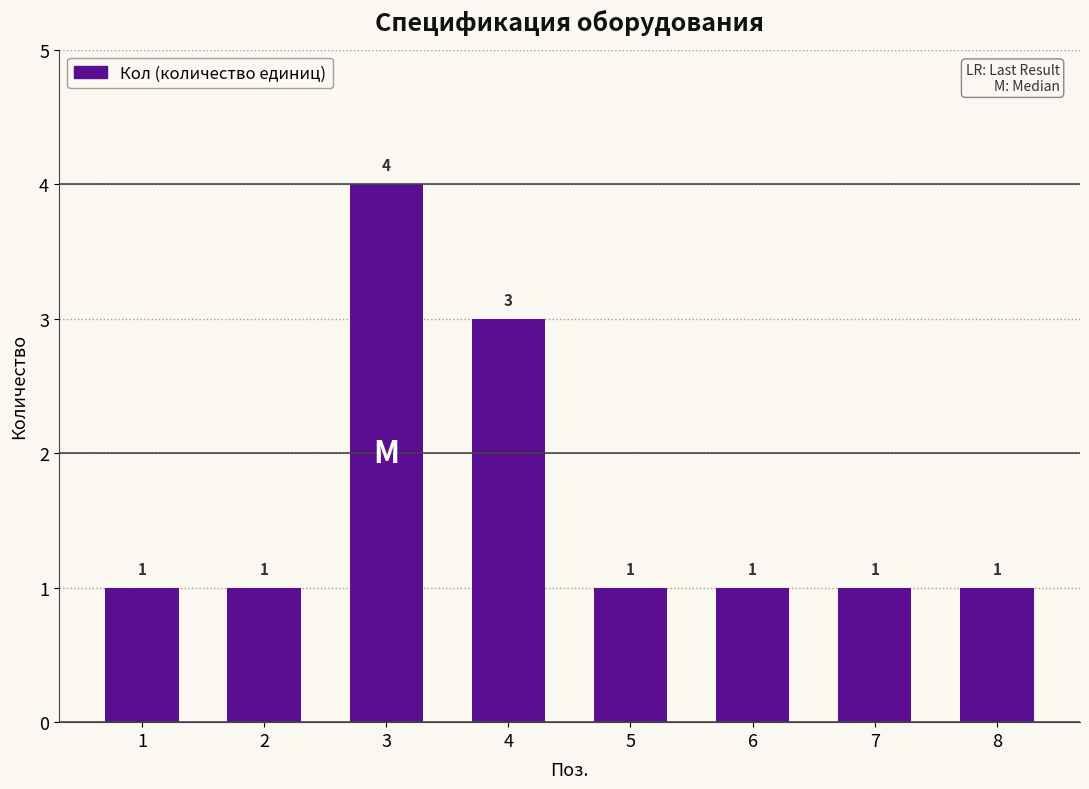

Reading left to right, list all the values displayed in this chart.

1	1	4	3	1	1	1	1